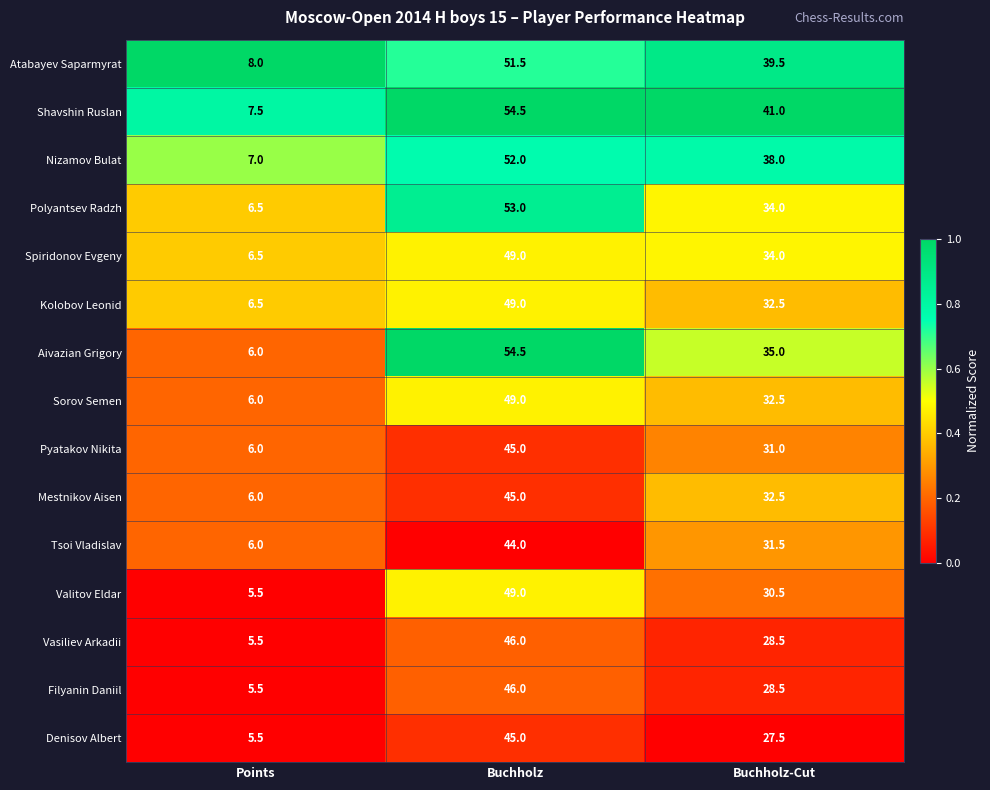

What is the total value across all series at Buchholz-Cut?

496.5